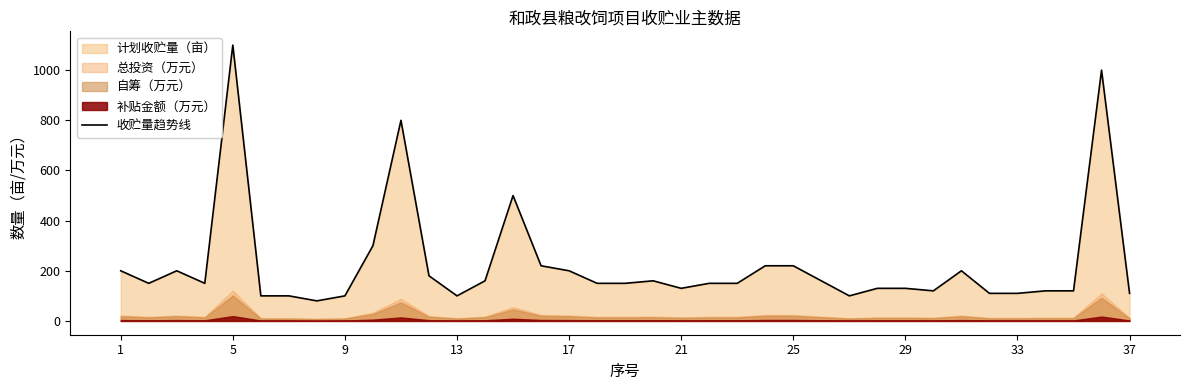

Between 21 and 9, which is larger?

21